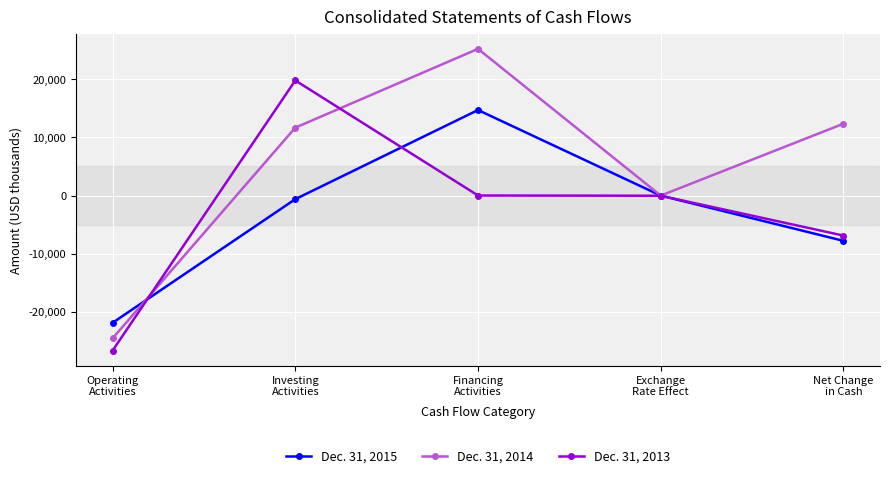

What is the label of the 4th point from the right?

Investing
Activities